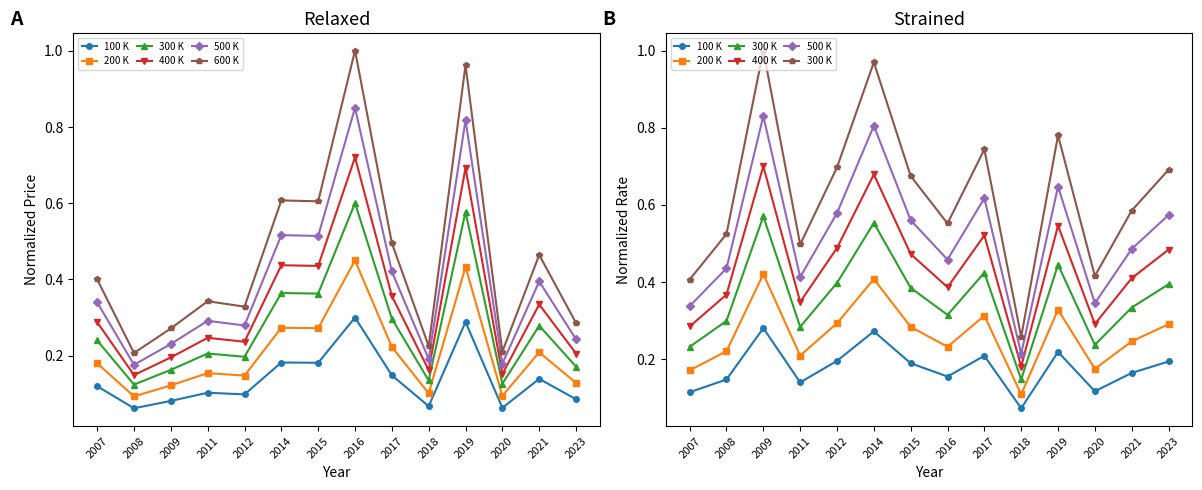

True or false: 200 K has more than 2 points higher than both neighbors.

True